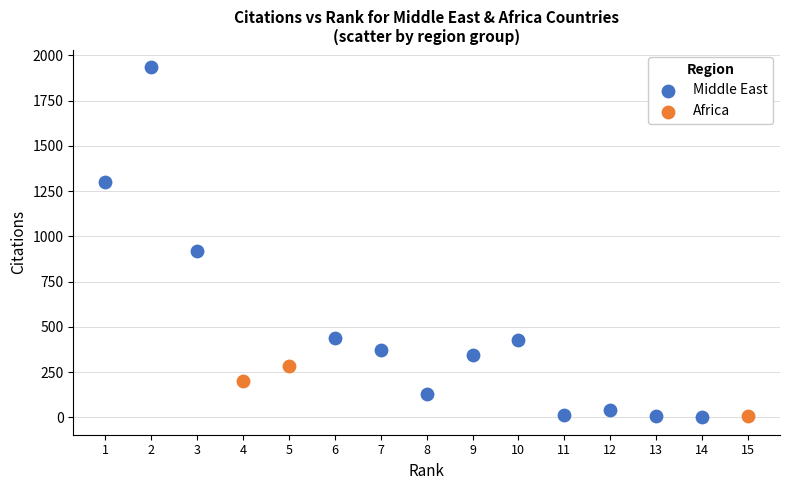

Which series contains the highest Y value?

Middle East